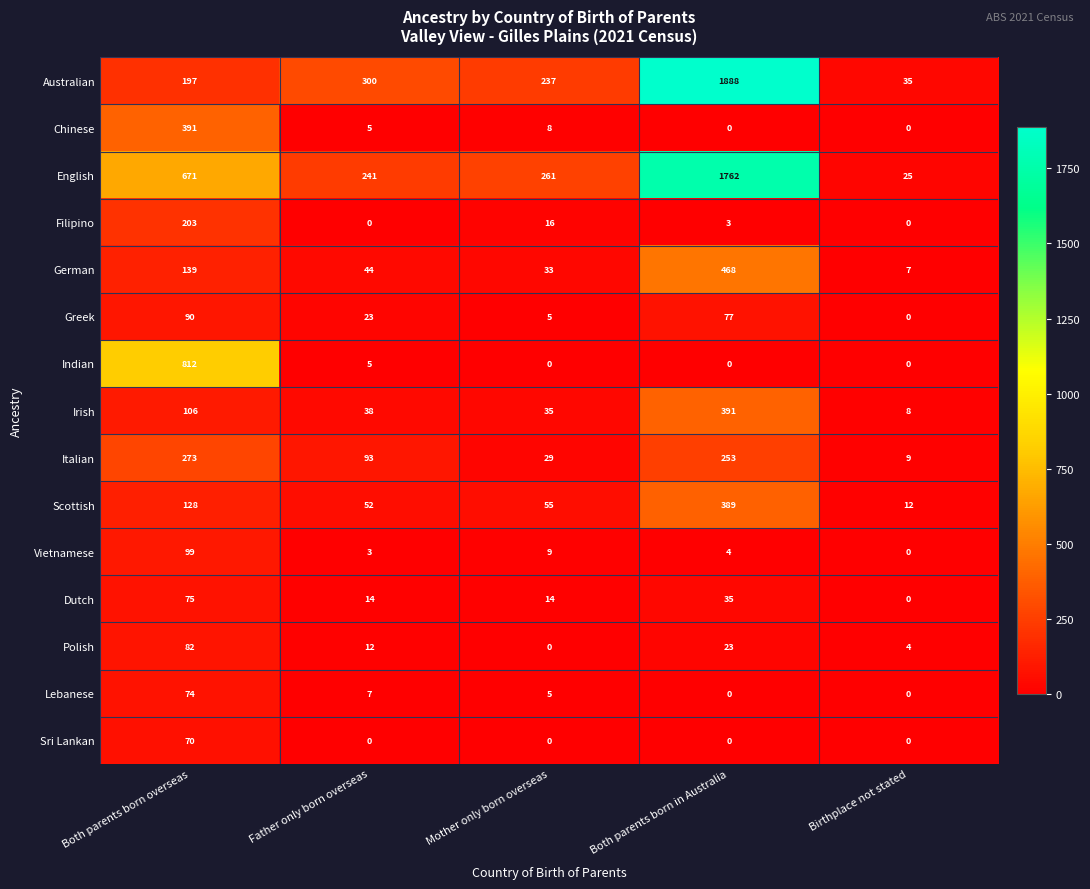

The Dutch series shows 7 at Both parents born in Australia. True or false?

False